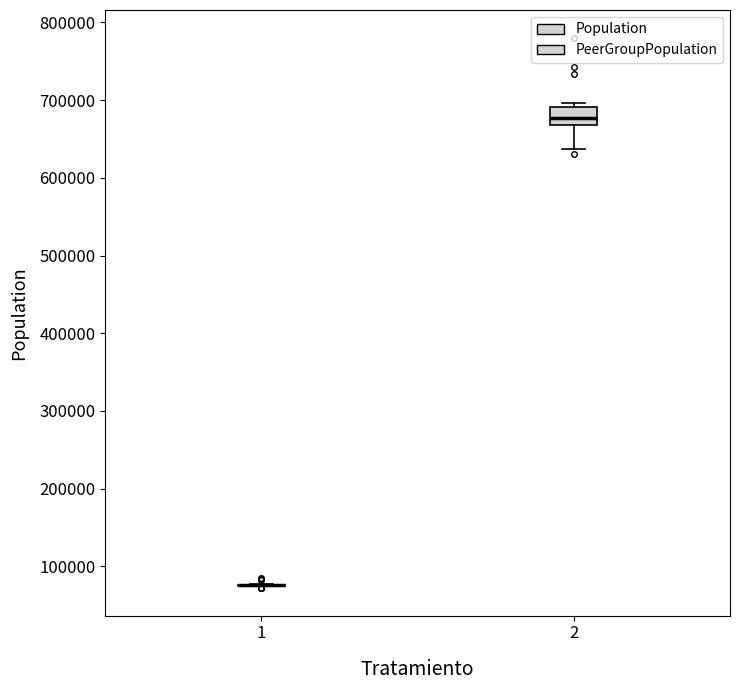

Reading left to right, transcribe this box plot: for each box, give where its median line is, the range the box spans, and where its two whiskers end, as read against the y-axis. The values are not printed on the chart, so give them approximately, as read against the axis.

1: box collapsed to a line at 80000, whiskers 70000 to 80000
2: median 680000, box 670000 to 690000, whiskers 640000 to 700000